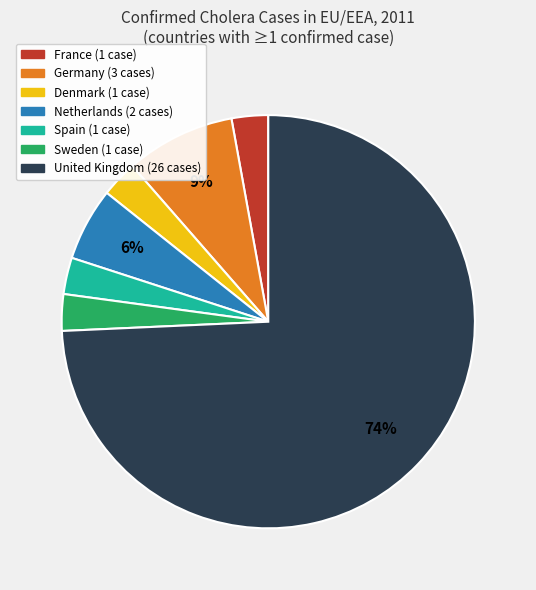

To the nearest percent, what is the average slice percentage?

14%